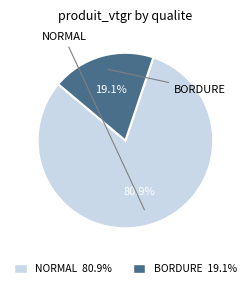

How many segments does this pie chart have?

2